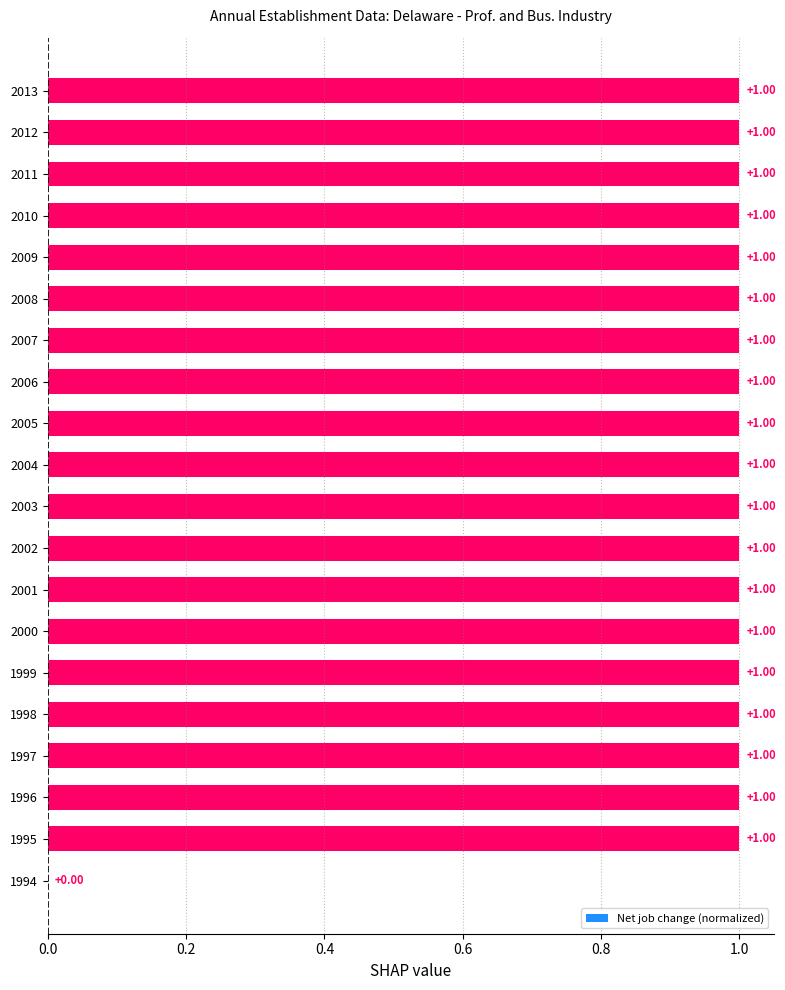

Approximately how many times larger is the value at 1996 compared to 2001?

1.0